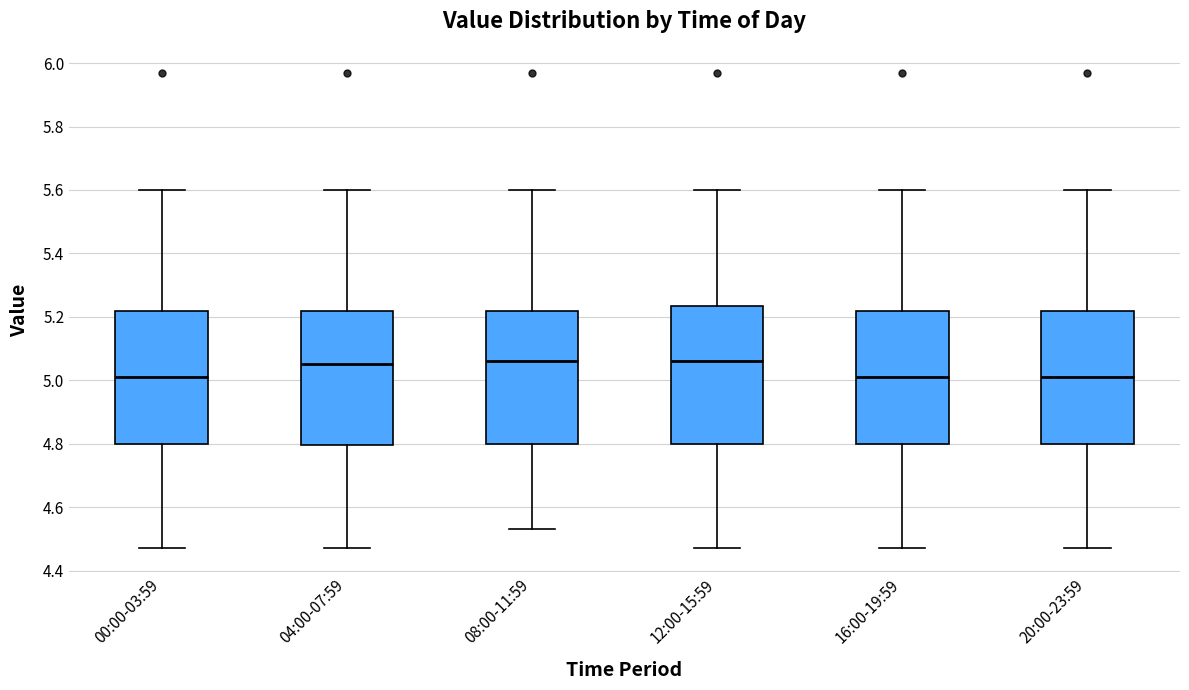

Reading left to right, transcribe this box plot: for each box, give where its median line is, the range the box spans, and where its two whiskers end, as read against the y-axis. The values are not printed on the chart, so give them approximately, as read against the axis.

00:00-03:59: median 5.02, box 4.80 to 5.22, whiskers 4.48 to 5.60
04:00-07:59: median 5.06, box 4.80 to 5.22, whiskers 4.48 to 5.60
08:00-11:59: median 5.06, box 4.80 to 5.22, whiskers 4.54 to 5.60
12:00-15:59: median 5.06, box 4.80 to 5.24, whiskers 4.48 to 5.60
16:00-19:59: median 5.02, box 4.80 to 5.22, whiskers 4.48 to 5.60
20:00-23:59: median 5.02, box 4.80 to 5.22, whiskers 4.48 to 5.60